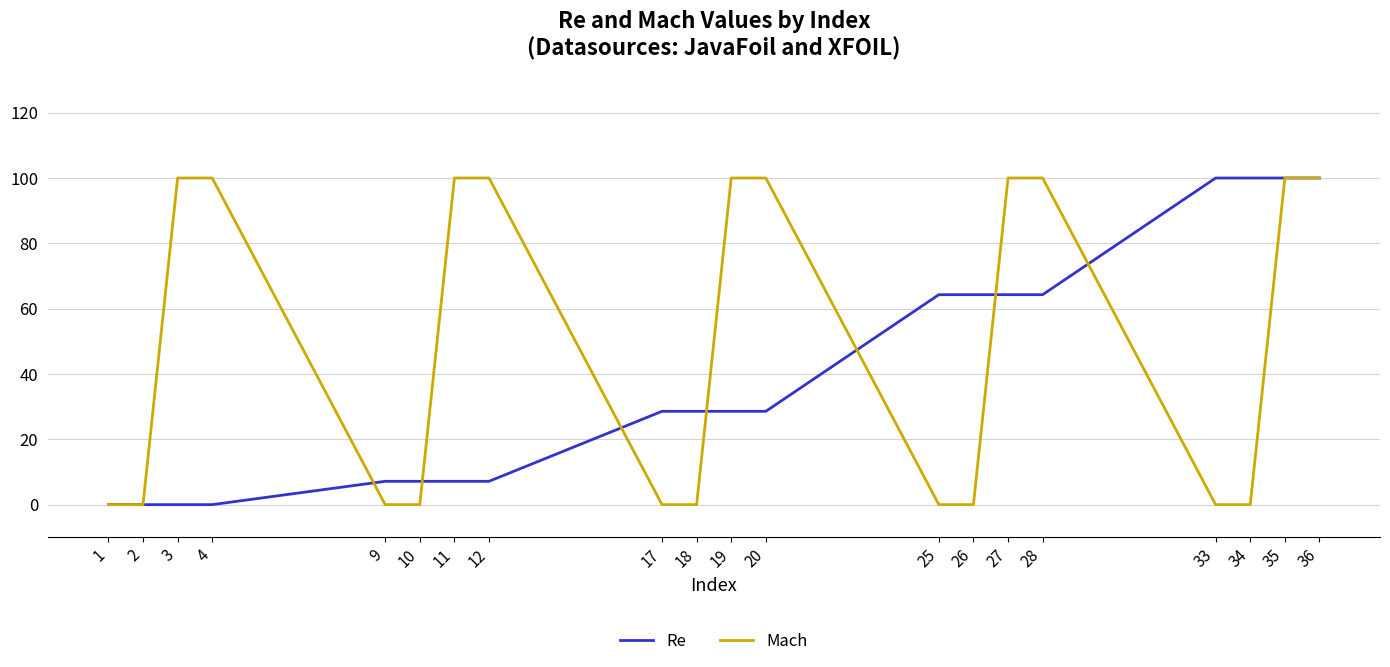

What is the spread (max minus min) of values at 34?

100.0